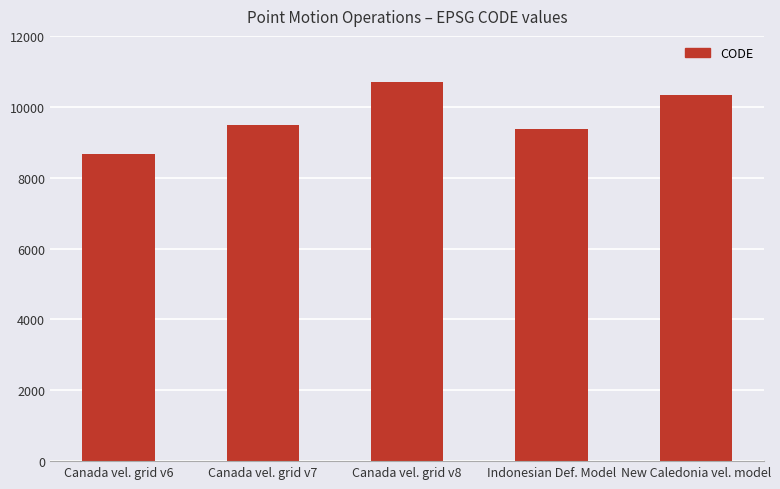

Is it true that the value at Canada vel. grid v6 is 2964?

False